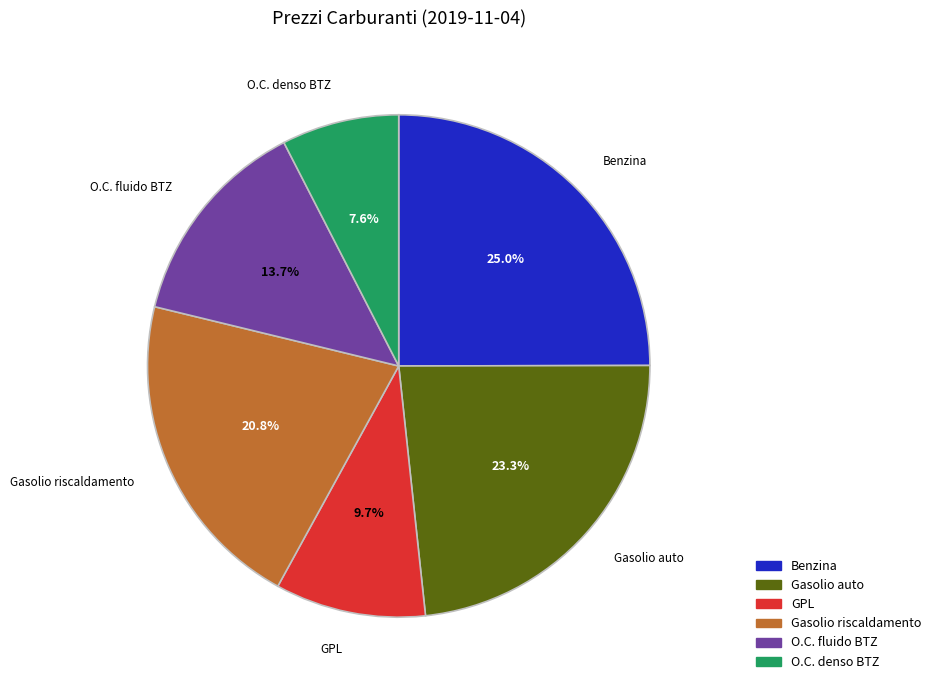

To the nearest percent, what is the combined percentage of Gasolio auto and GPL?

33%